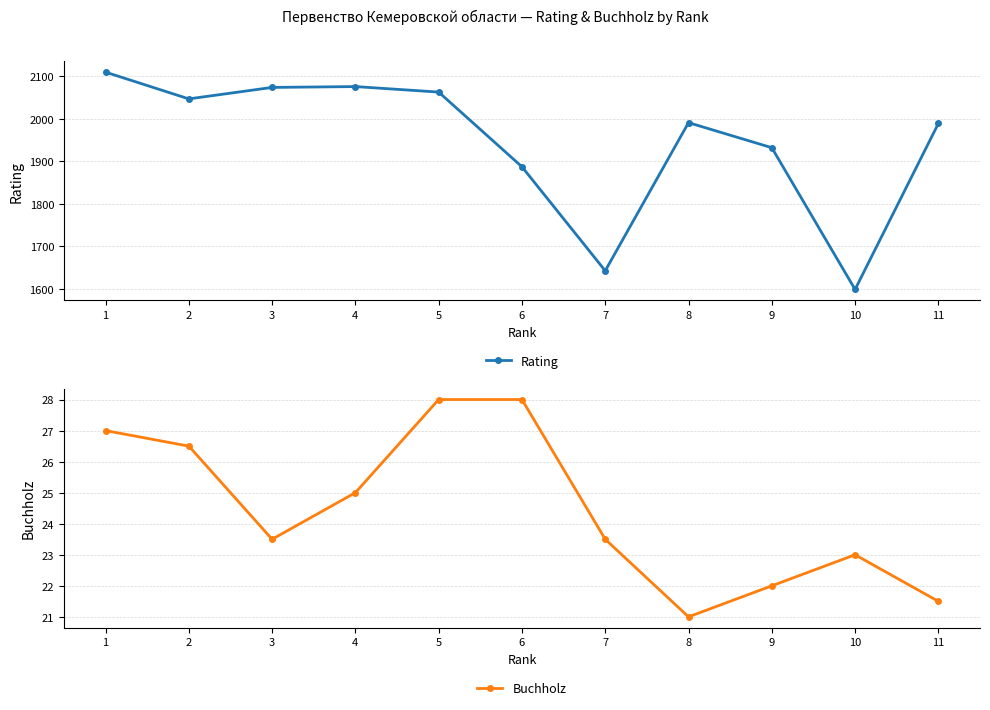

Reading left to right, transcribe all the data shown in this chart.

Rating: 2110.0	2047.0	2074.0	2076.0	2063.0	1887.0	1642.0	1991.0	1932.0	1598.0	1989.0
Buchholz: 27.0	26.5	23.5	25.0	28.0	28.0	23.5	21.0	22.0	23.0	21.5